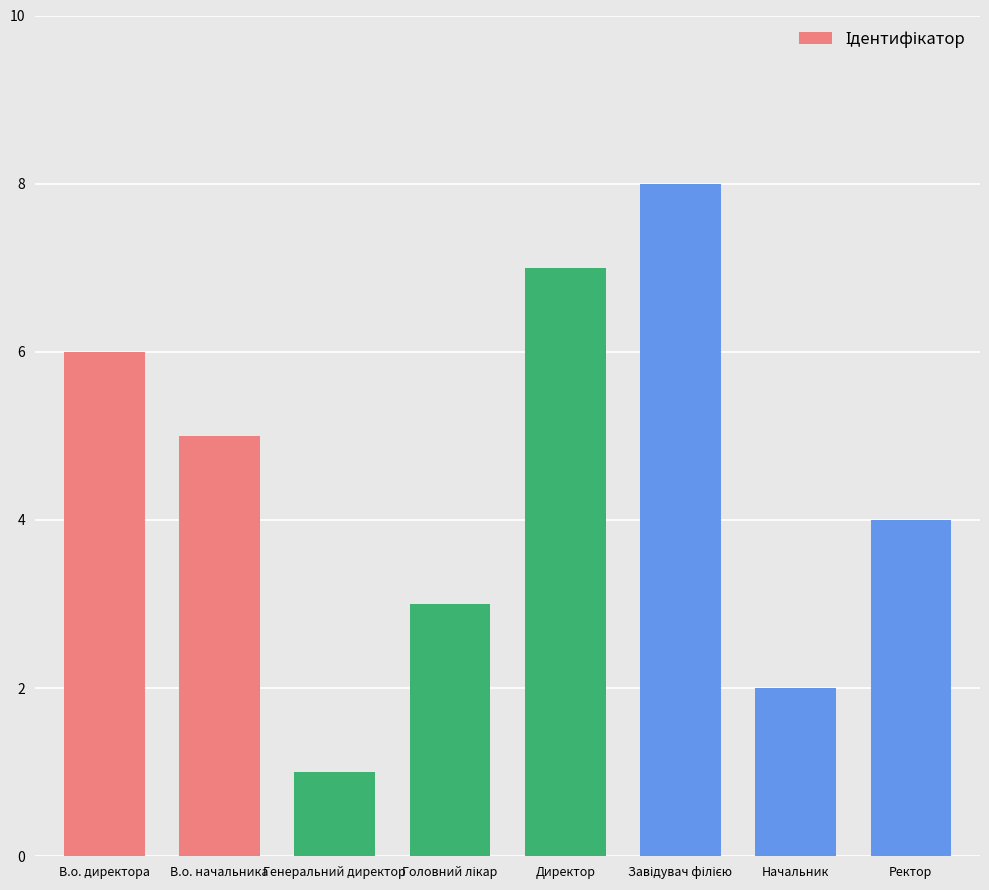

True or false: the data shows 7 at Ректор.

False